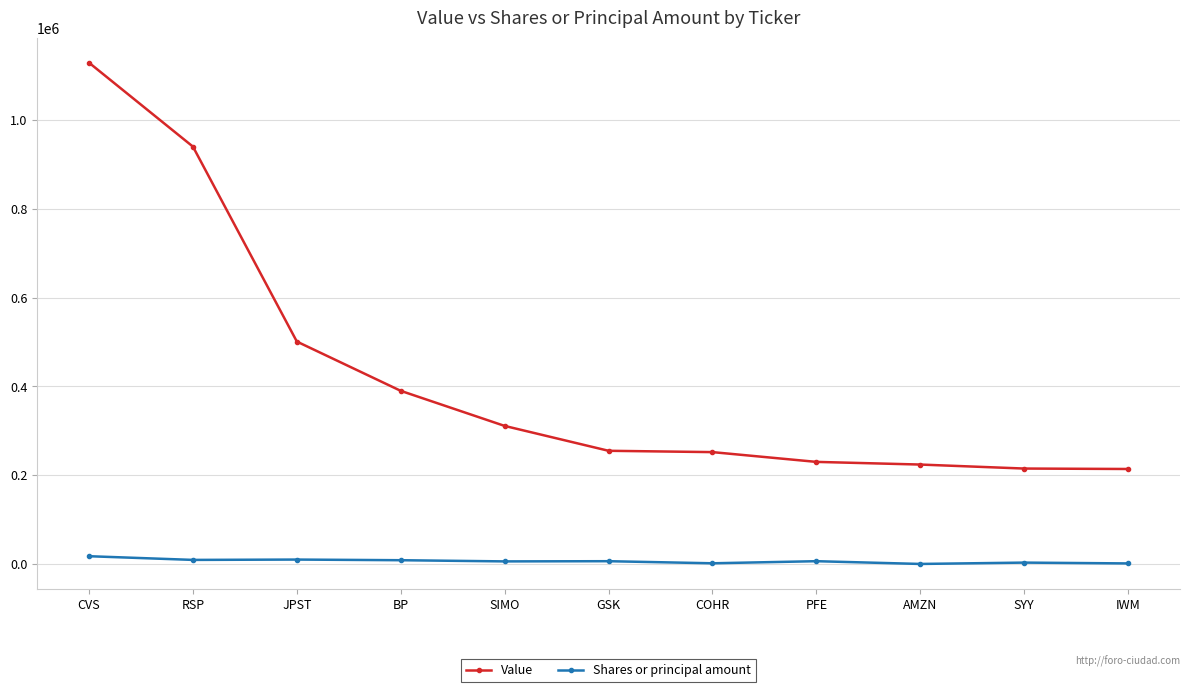

What is the label of the 6th point from the right?

GSK